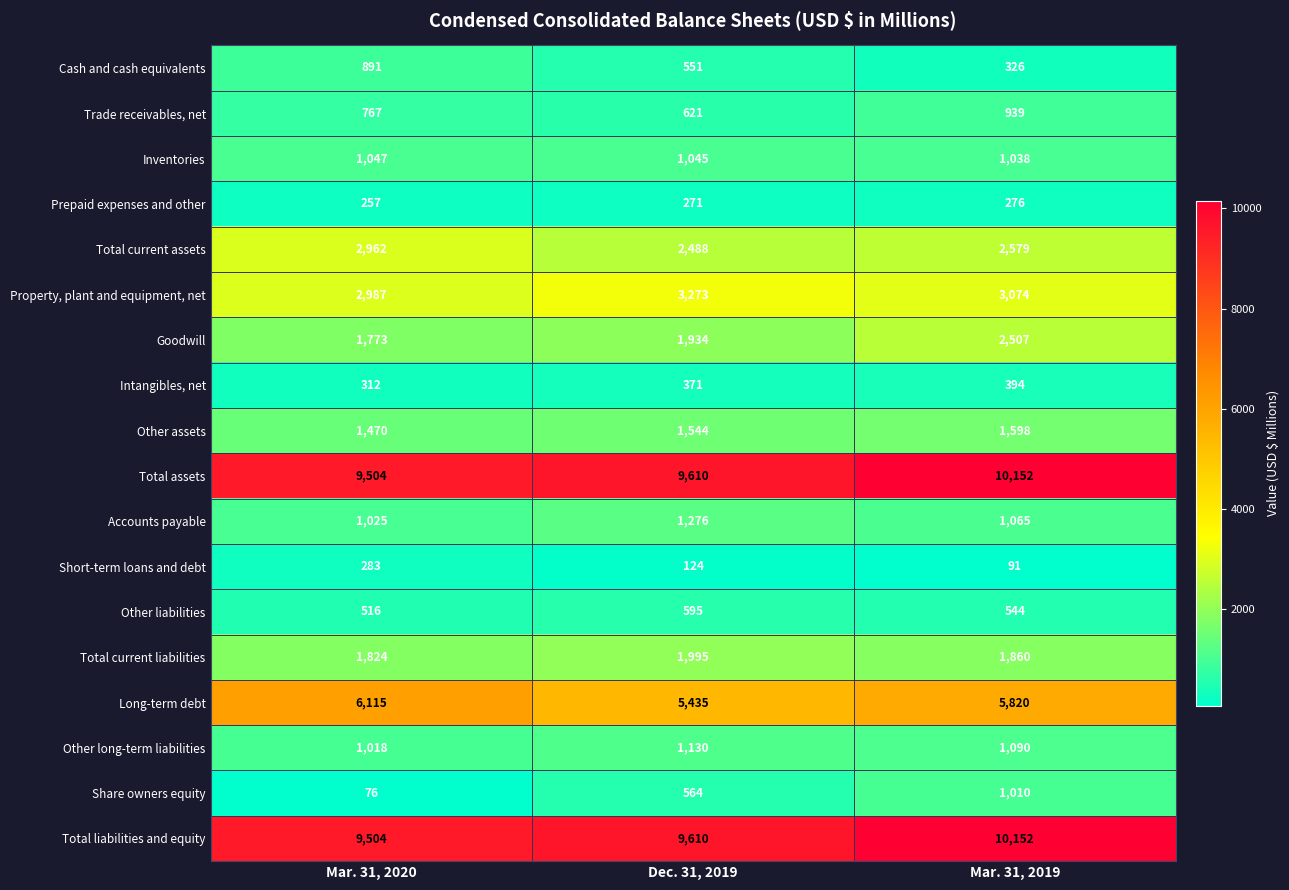

How many categories are shown in the chart?

3